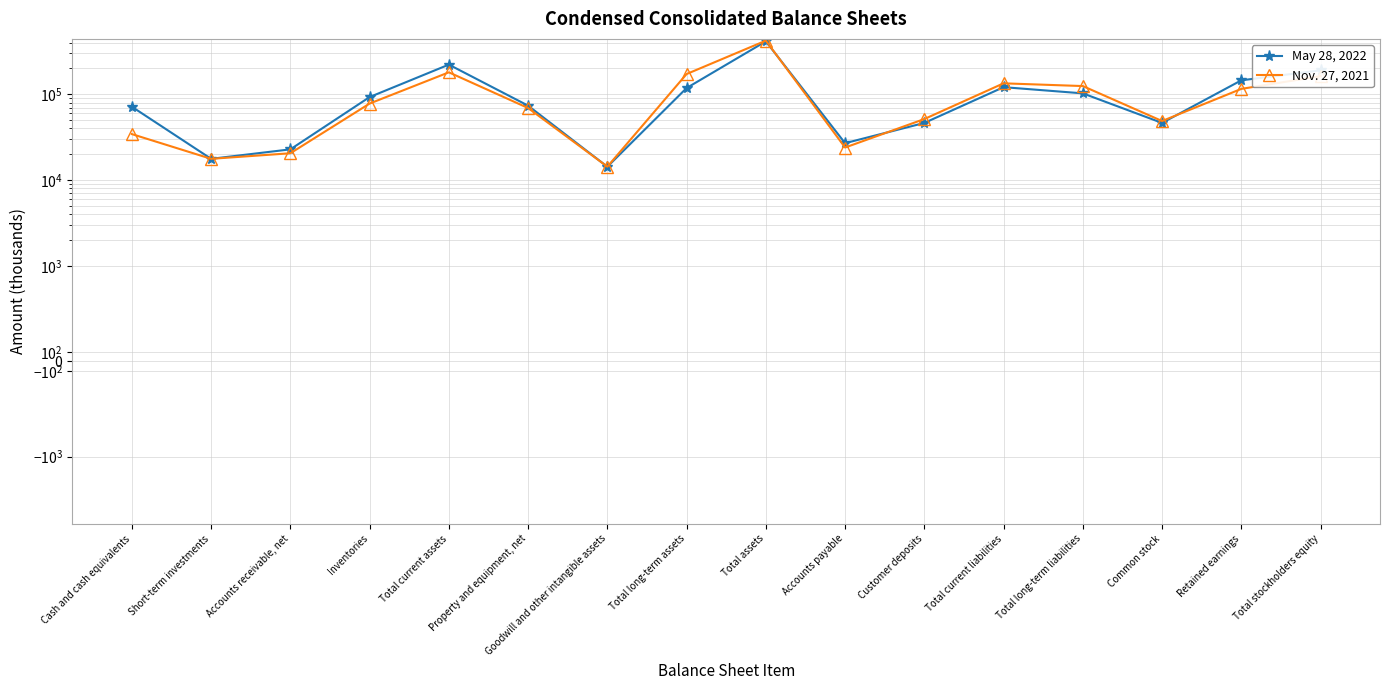

True or false: Nov. 27, 2021 and May 28, 2022 cross at least once.

True